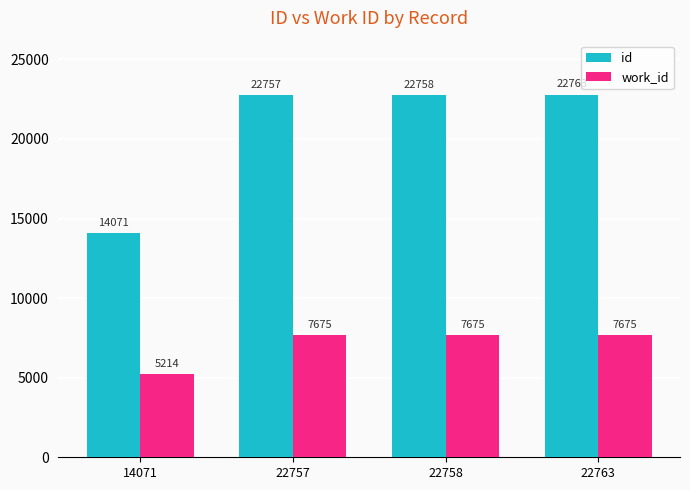

Does the chart contain stacked bars?

No